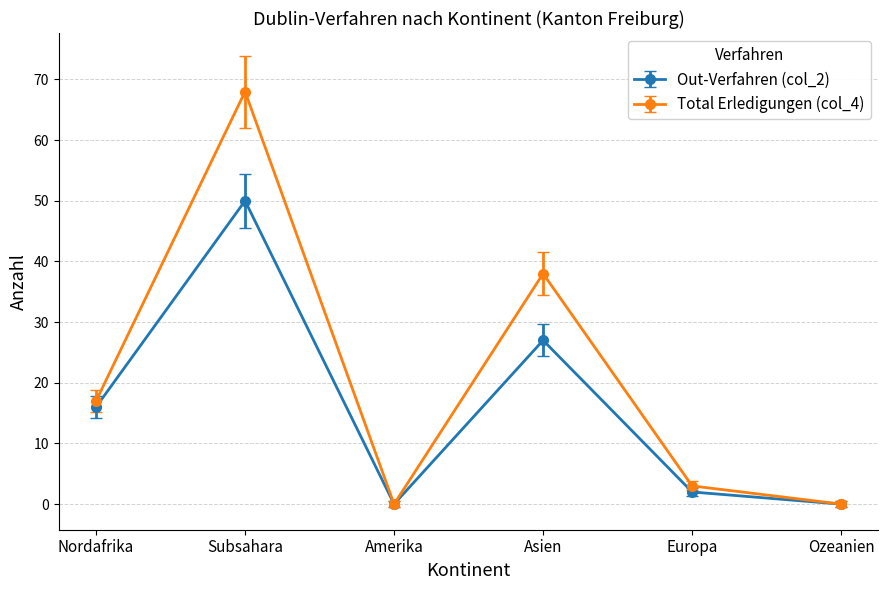

List the series in order of their peak value, highest first.

Total Erledigungen (col_4), Out-Verfahren (col_2)